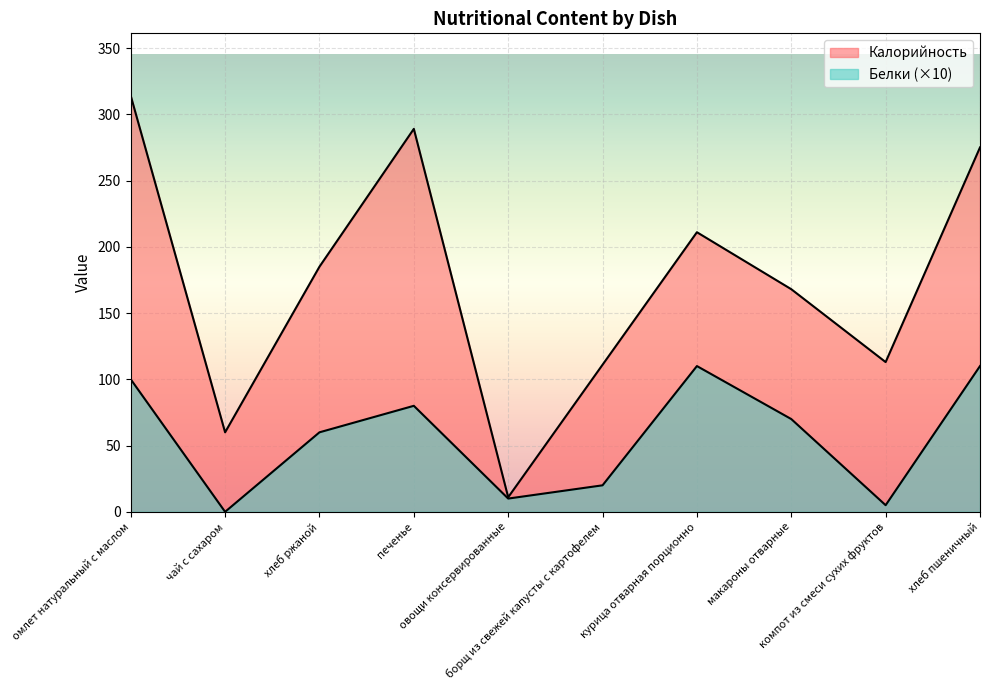

Read the Калорийность value at хлеб ржаной.

185